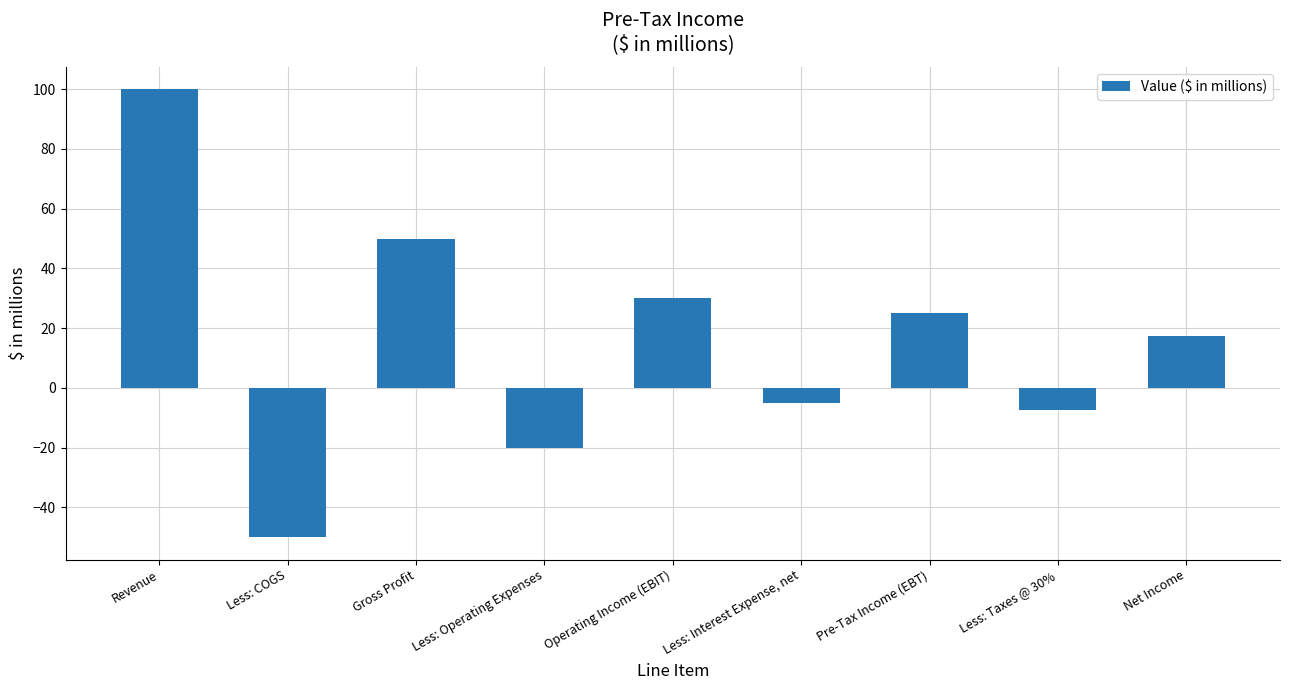

True or false: the data shows 100.0 at Revenue.

True